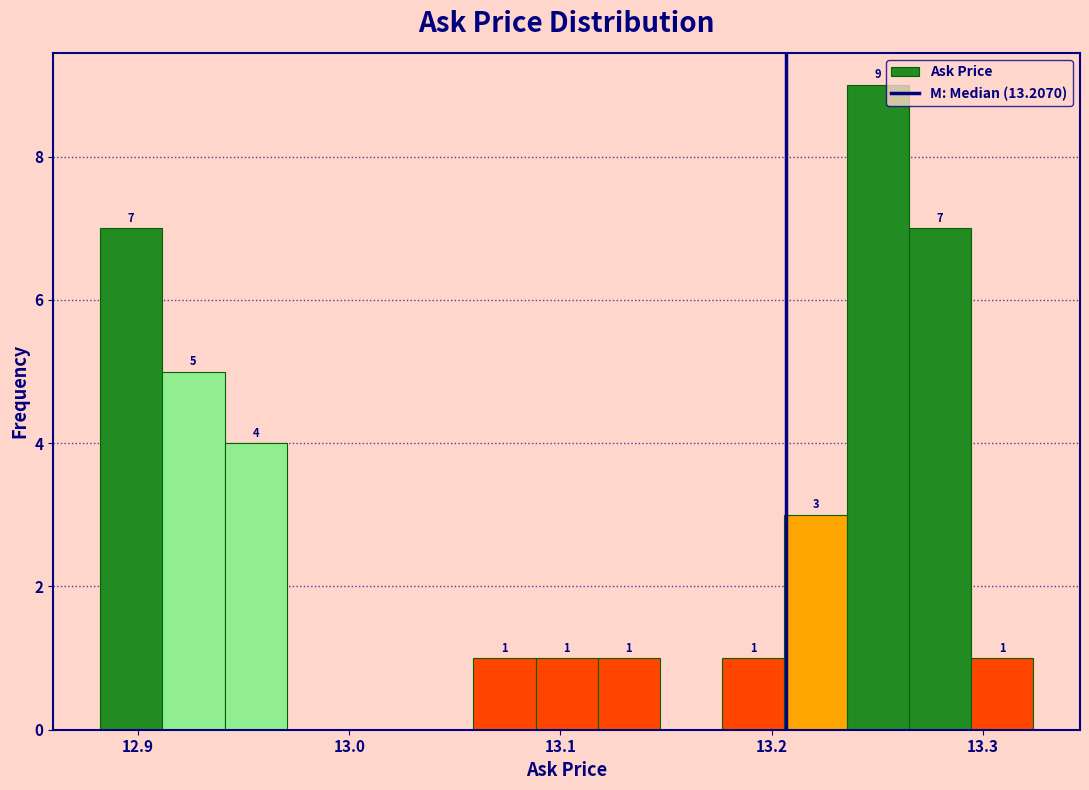

Around what value on the x-axis is the tallest bar? Give the approximate position of its centre, as read against the axis.

13.25